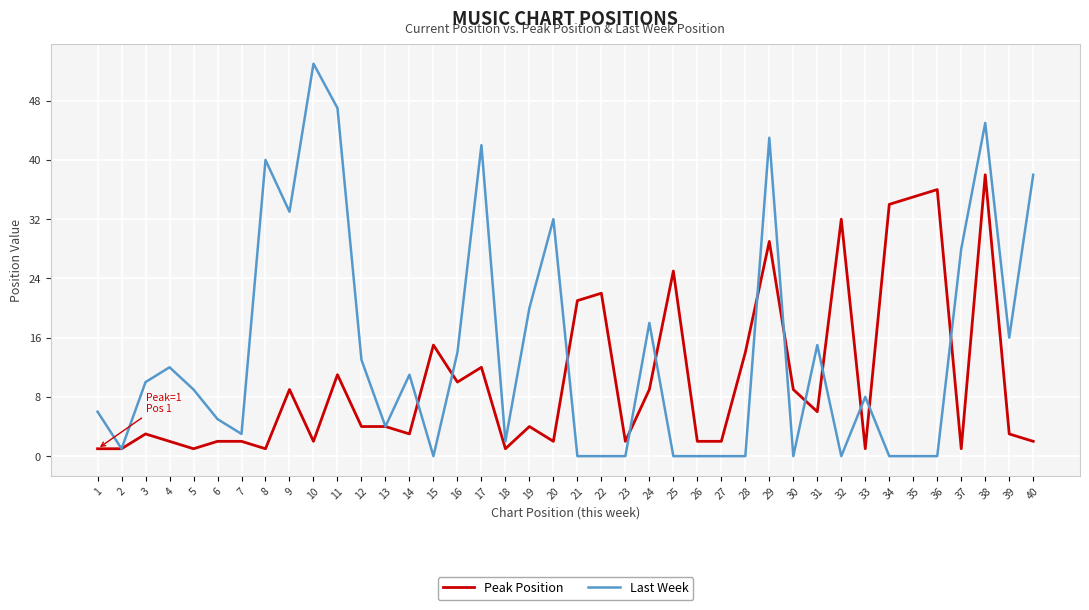

List the series in order of their peak value, lowest first.

Peak Position, Last Week